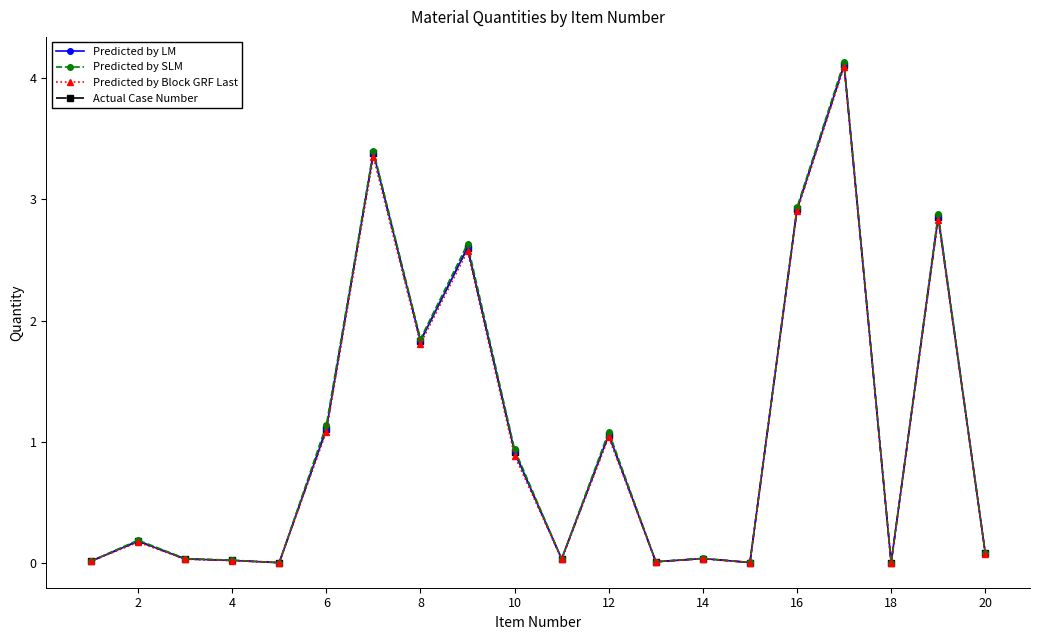

Does the chart display data point markers on the line(s)?

Yes